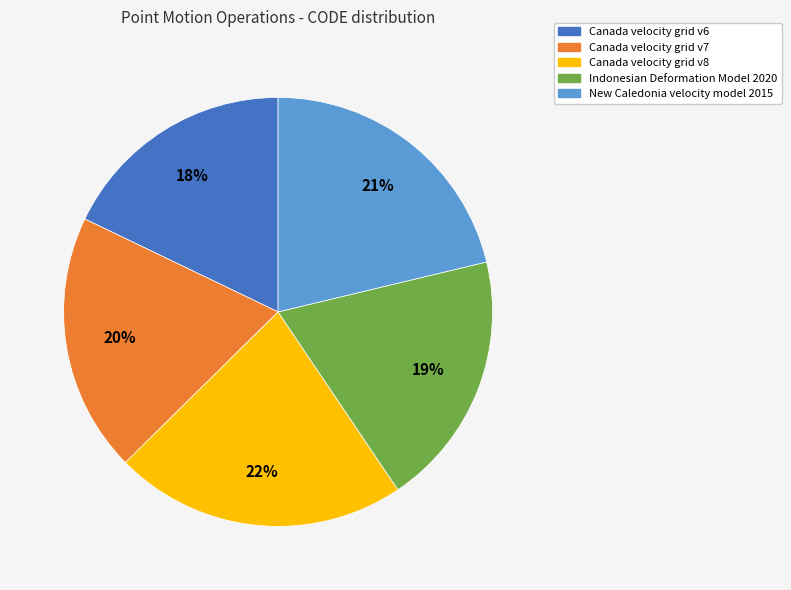

Count the number of slices in the pie.

5